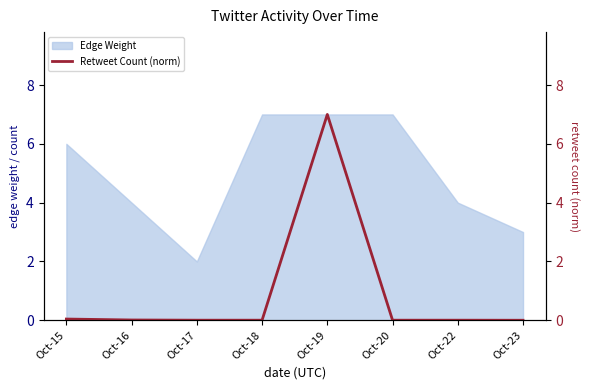

The value of Edge Weight at Oct-18 is 12. True or false?

False